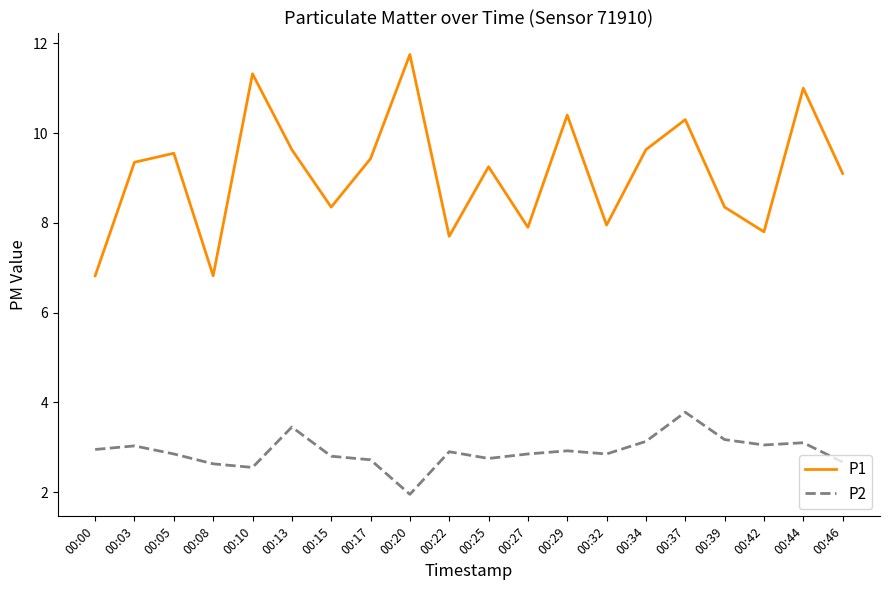

What is the lowest value of the P1 series?

6.8